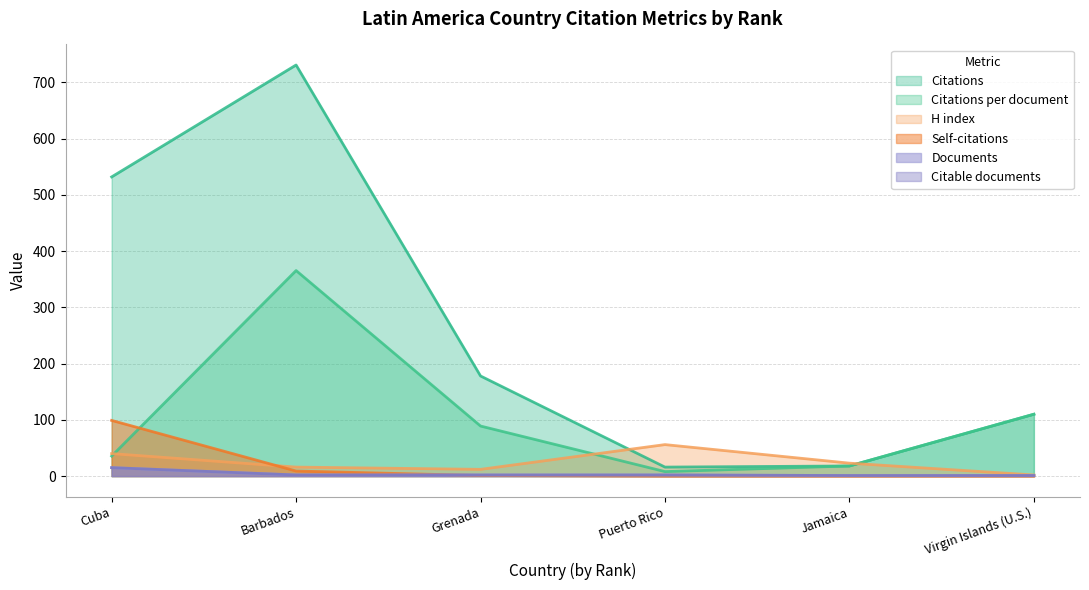

Which category has the highest value in the Citations series?

Barbados